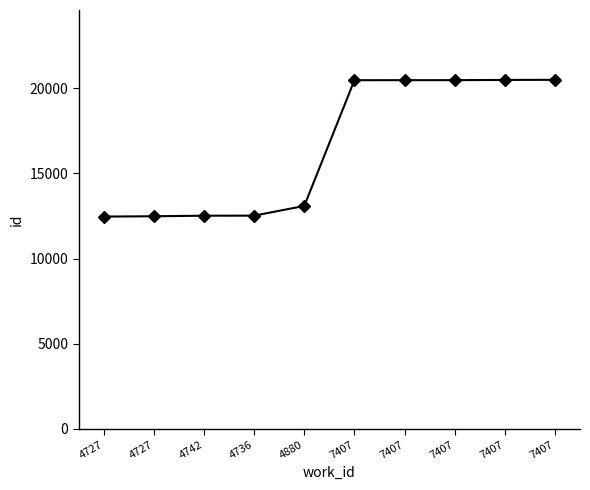

True or false: the data shows 6967 at 7407.

False